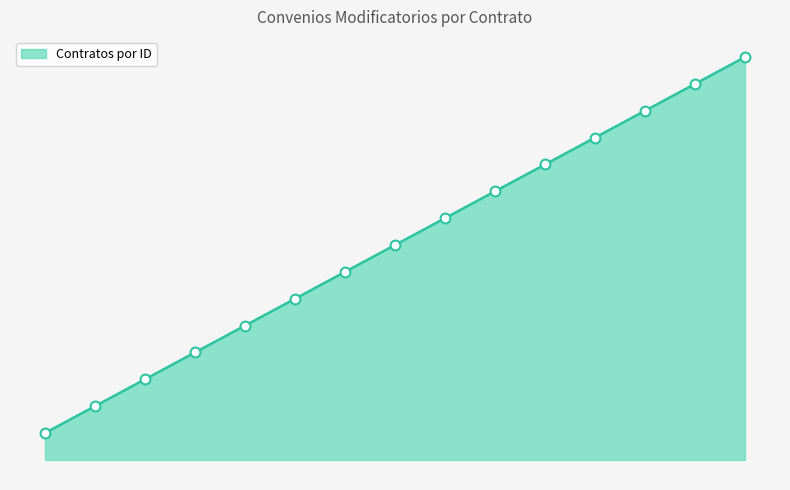

What is the change in value from 1 to 9?

+8